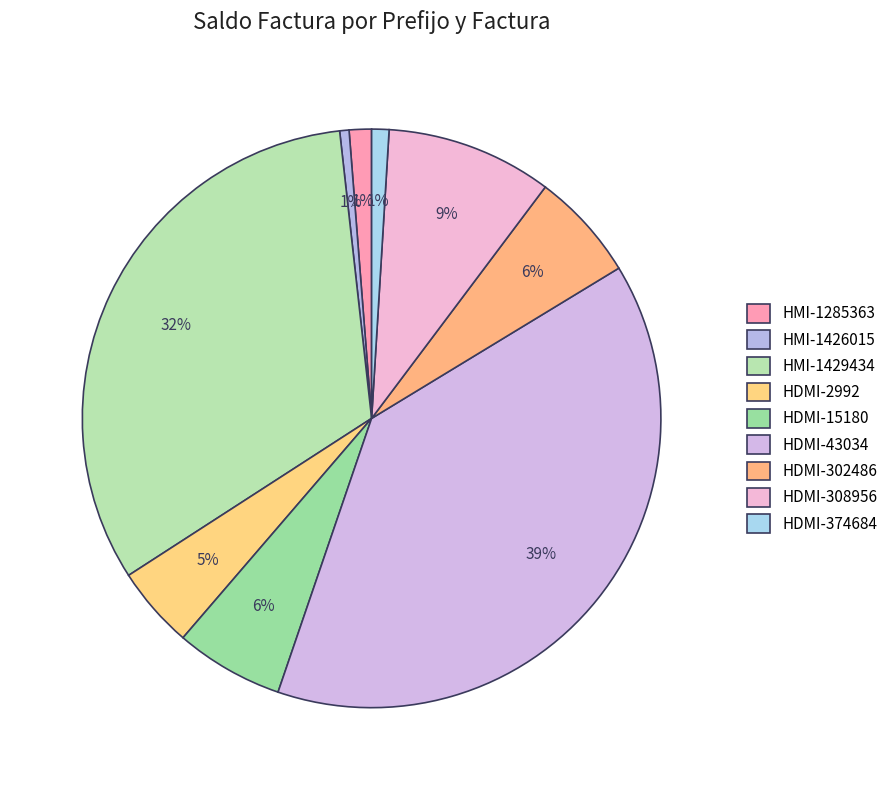

What is the ratio of the value at HDMI-308956 to the value at HMI-1285363?

7.5